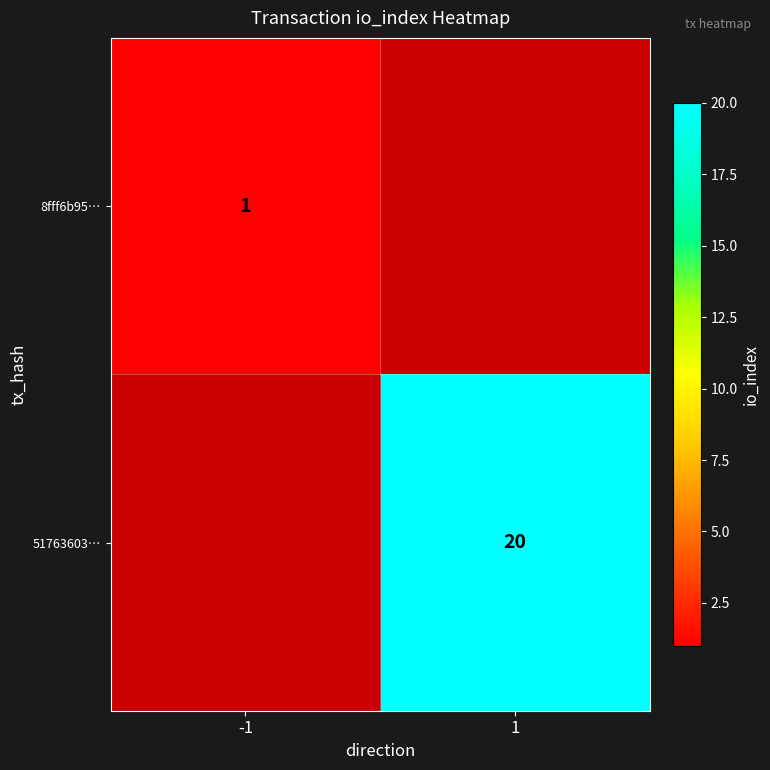

Is the value of 8fff6b95… at -1 greater than the value of 51763603… at 1?

No